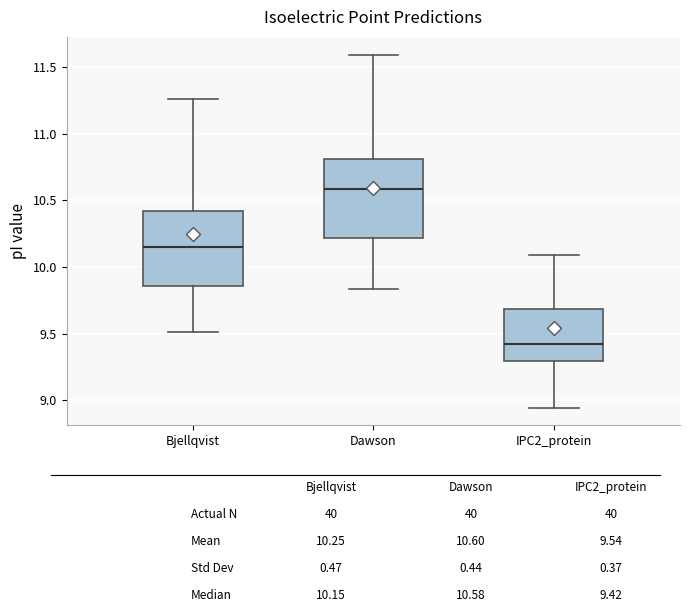

Where does the median line of the box for Bjellqvist sit on the y-axis? The values are not printed on the chart, so give them approximately, as read against the axis.

10.15